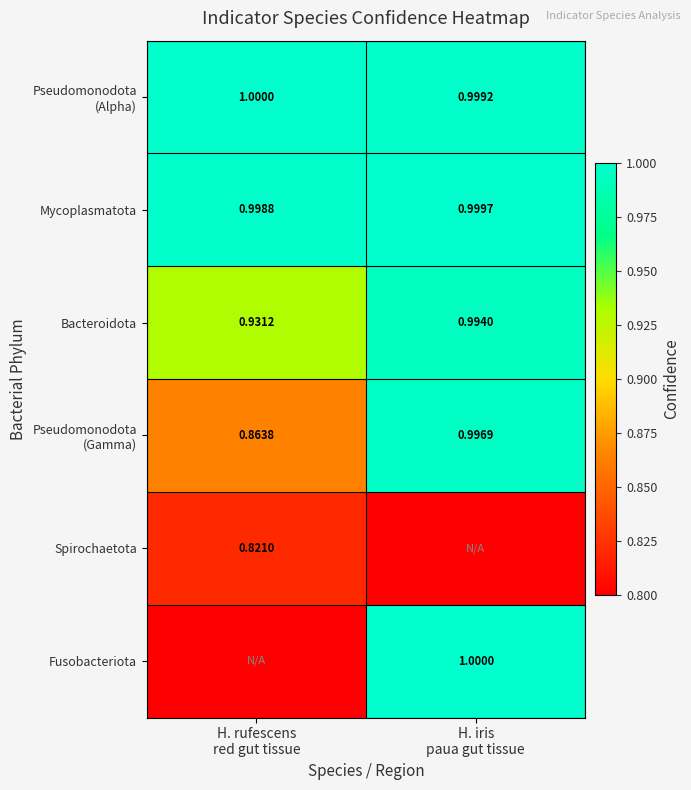

At H. rufescens red gut tissue, list the series in order from largest to smallest.

Pseudomonodota (Alpha), Mycoplasmatota, Bacteroidota, Pseudomonodota (Gamma), Spirochaetota, Fusobacteriota